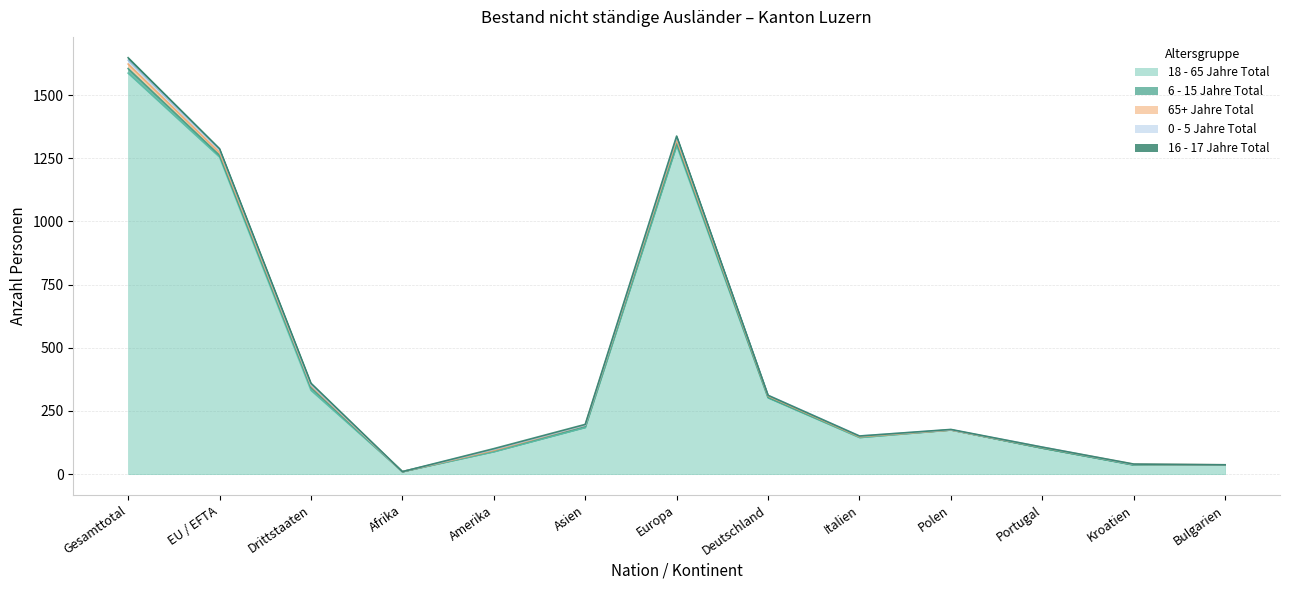

How many categories are shown in the chart?

13